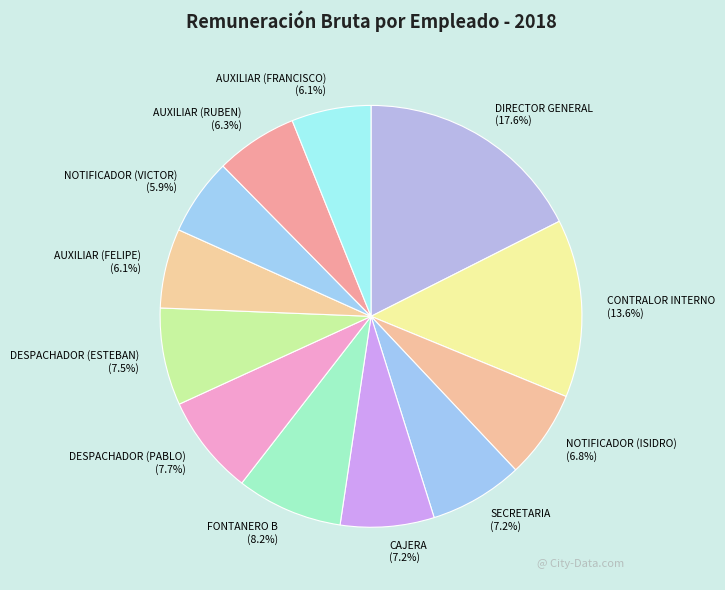

How many segments does this pie chart have?

12